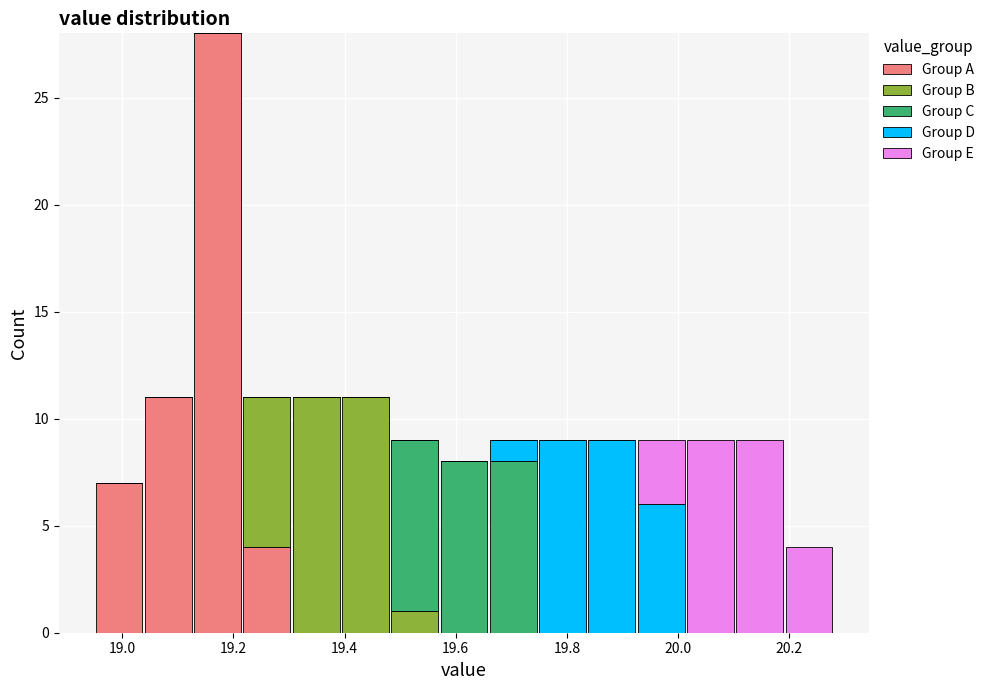

What is the total height of the stacked bar covering 19.12 to 19.22 on the x-axis? Neither the bar edges nor the heights are printed on the chart, so give them approximately, as read against the axes.

28